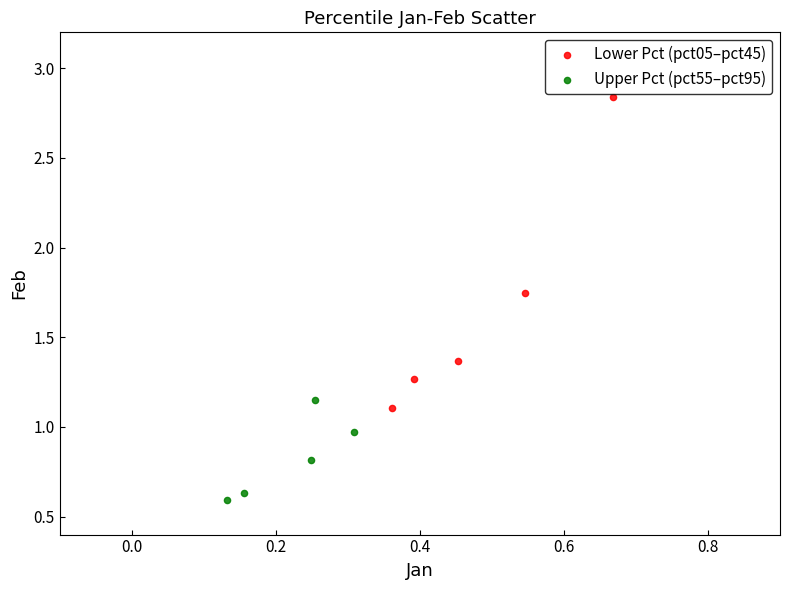

Which series reaches the maximum Y coordinate?

Lower Pct (pct05–pct45)